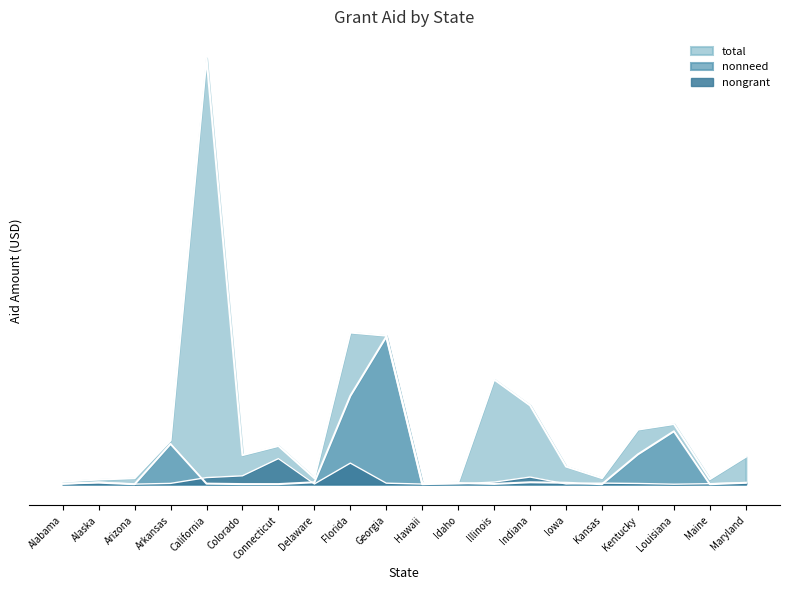

List the series in order of their overall mean, highest first.

total, nonneed, nongrant